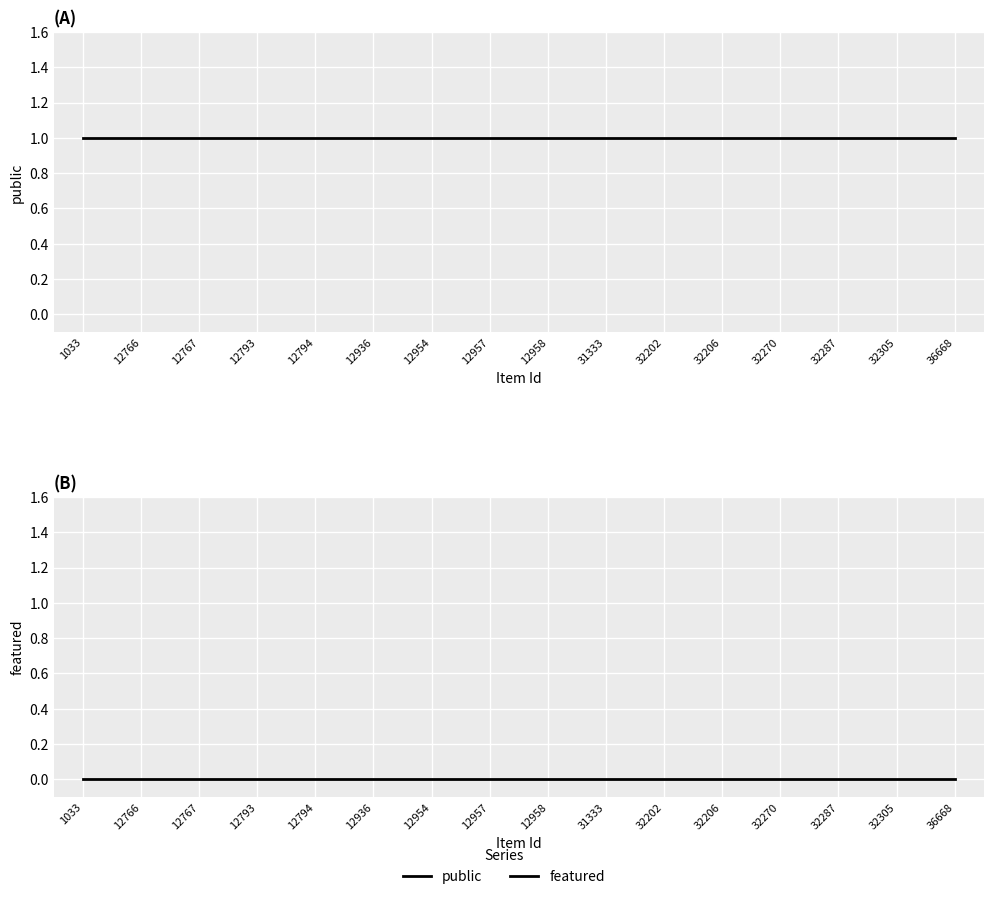

Between 12766 and 12767, which series saw the biggest shift?

public